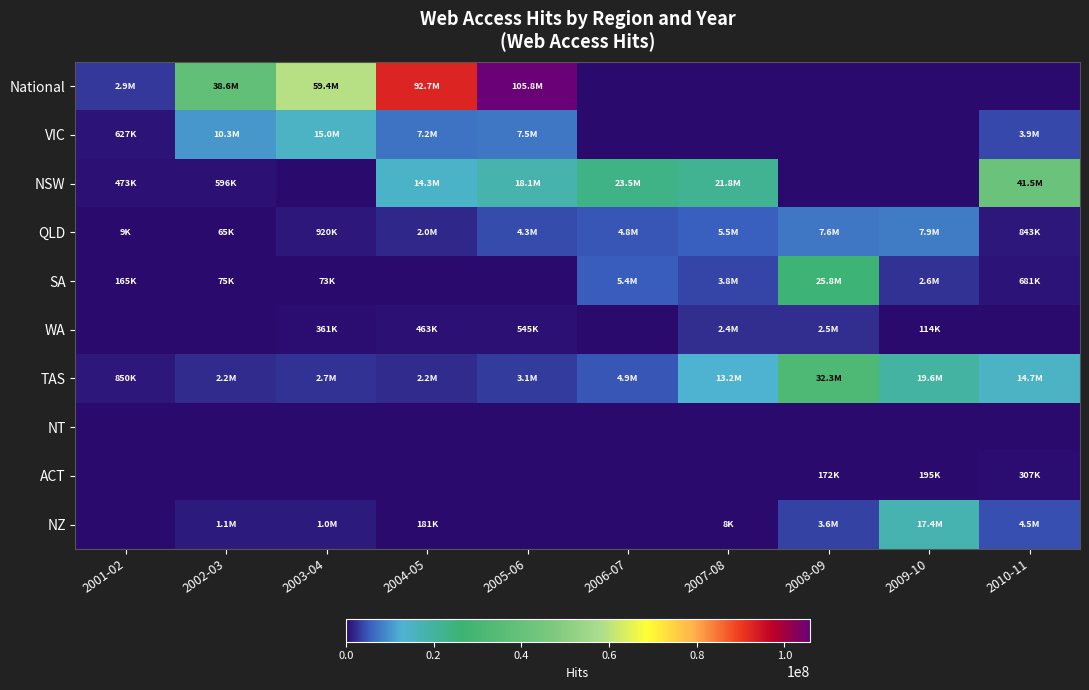

Reading right to left, what are all the values shown in this chart?

National: 2010-11=0	2009-10=0	2008-09=0	2007-08=0	2006-07=0	2005-06=105751748	2004-05=92678966	2003-04=59382836	2002-03=38600000	2001-02=2897900
VIC: 2010-11=3945612	2009-10=0	2008-09=0	2007-08=0	2006-07=0	2005-06=7494500	2004-05=7168286	2003-04=15015873	2002-03=10322161	2001-02=627600
NSW: 2010-11=41452857	2009-10=0	2008-09=0	2007-08=21827453	2006-07=23516200	2005-06=18131817	2004-05=14300105	2003-04=0	2002-03=596334	2001-02=473704
QLD: 2010-11=843041	2009-10=7905109	2008-09=7639291	2007-08=5453576	2006-07=4781244	2005-06=4284437	2004-05=2006828	2003-04=920569	2002-03=65484	2001-02=9852
SA: 2010-11=681329	2009-10=2607328	2008-09=25784148	2007-08=3840538	2006-07=5355292	2005-06=0	2004-05=0	2003-04=73328	2002-03=75126	2001-02=165946
WA: 2010-11=0	2009-10=114151	2008-09=2475397	2007-08=2437681	2006-07=0	2005-06=545112	2004-05=463679	2003-04=361008	2002-03=0	2001-02=0
TAS: 2010-11=14684270	2009-10=19641085	2008-09=32346885	2007-08=13179754	2006-07=4946372	2005-06=3110359	2004-05=2157280	2003-04=2668844	2002-03=2220000	2001-02=850000
NT: 2010-11=0	2009-10=0	2008-09=0	2007-08=0	2006-07=0	2005-06=0	2004-05=0	2003-04=0	2002-03=0	2001-02=0
ACT: 2010-11=307106	2009-10=195049	2008-09=172239	2007-08=0	2006-07=0	2005-06=0	2004-05=0	2003-04=0	2002-03=0	2001-02=0
NZ: 2010-11=4479369	2009-10=17421085	2008-09=3611703	2007-08=8221	2006-07=0	2005-06=0	2004-05=181840	2003-04=1047612	2002-03=1122299	2001-02=0